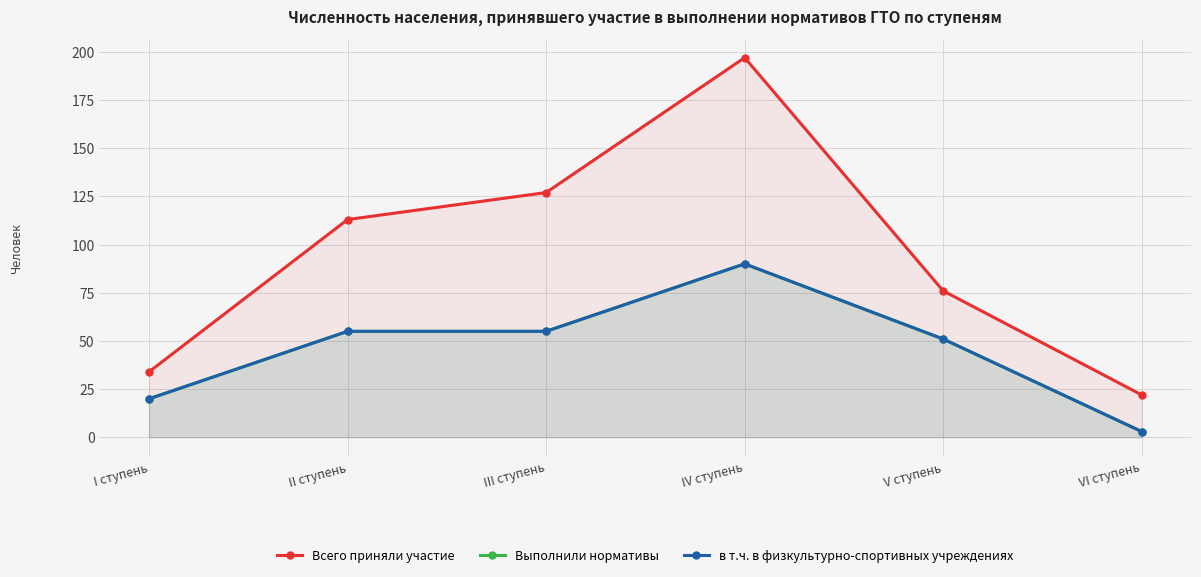

What is the maximum value for Выполнили нормативы?

90